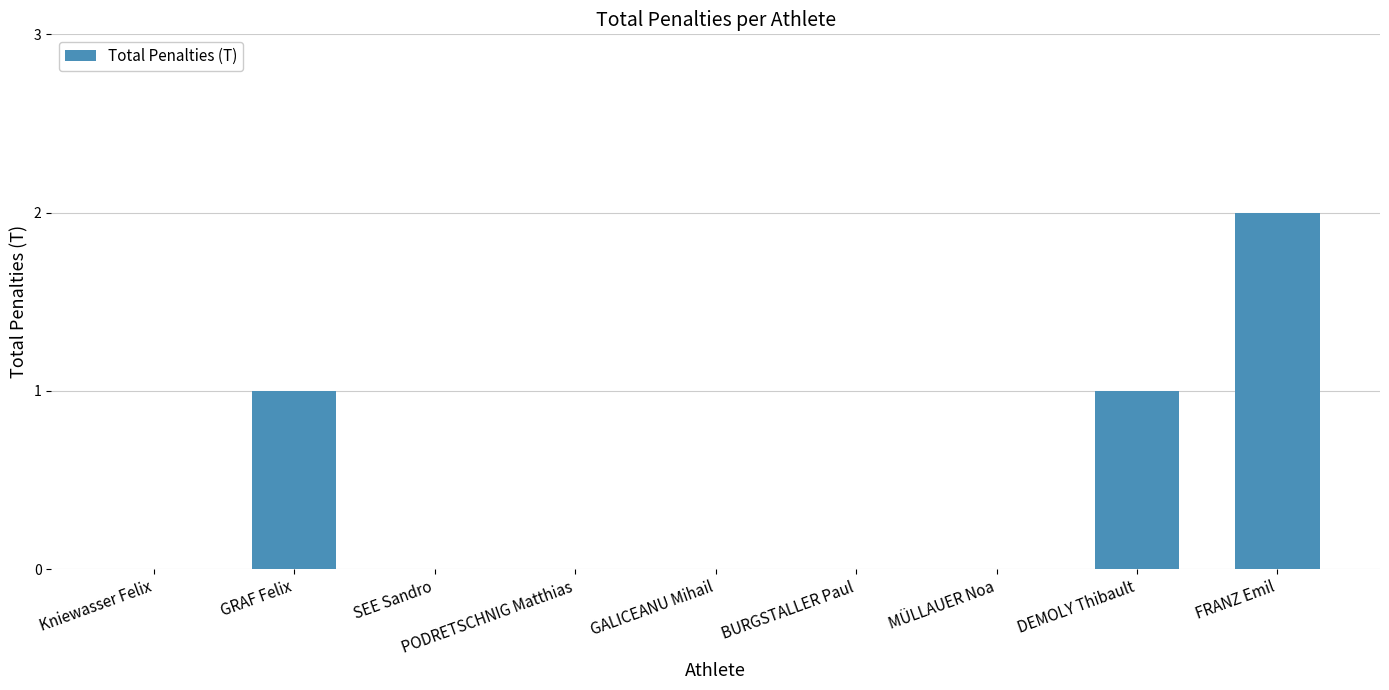

How many data points does each series have?

9